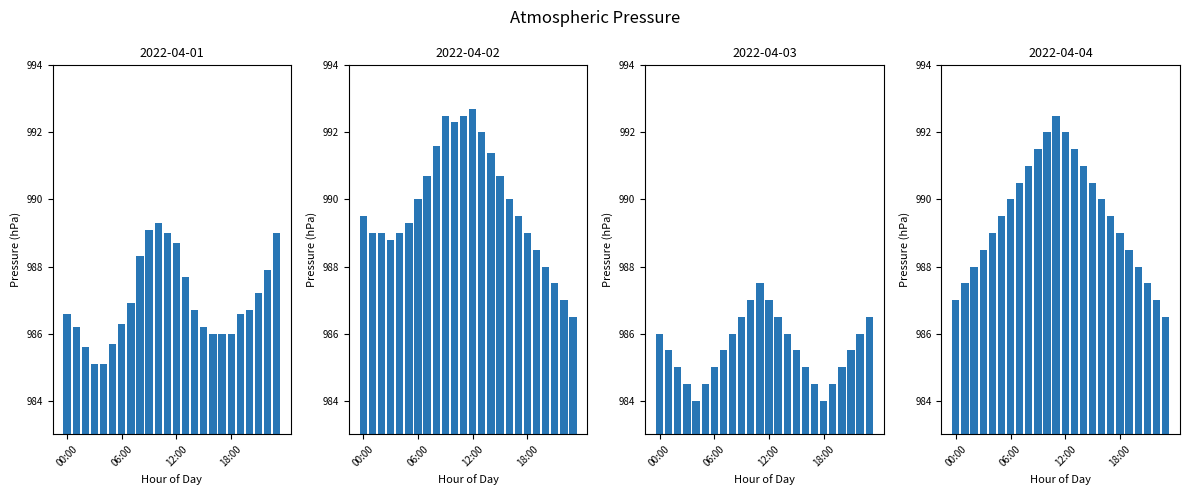

At which category is the sum across all series the highest?

11:00